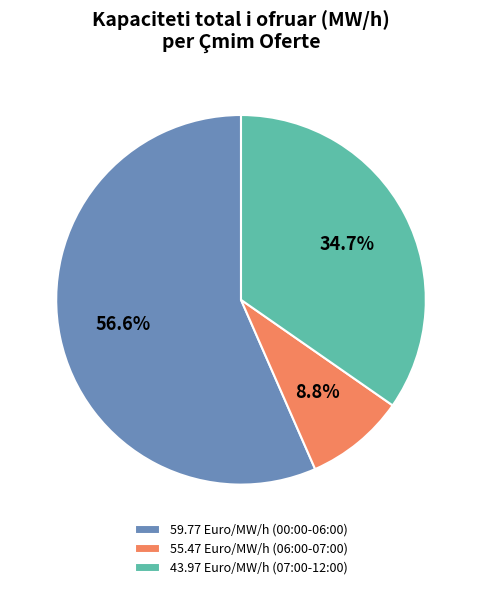

Between 59.77 Euro/MW/h (00:00-06:00) and 43.97 Euro/MW/h (07:00-12:00), which is larger?

59.77 Euro/MW/h (00:00-06:00)